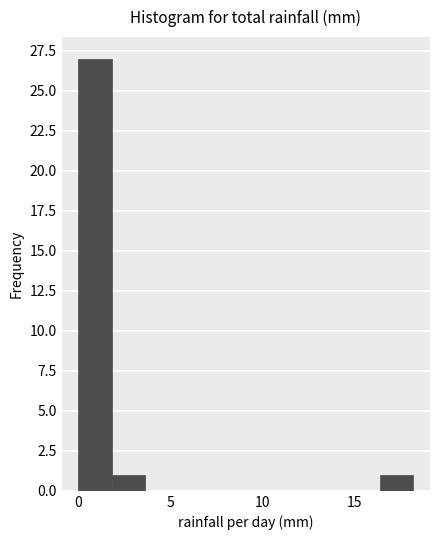

Read against the x-axis, roughly where is the centre of the tallest bar?

1.0